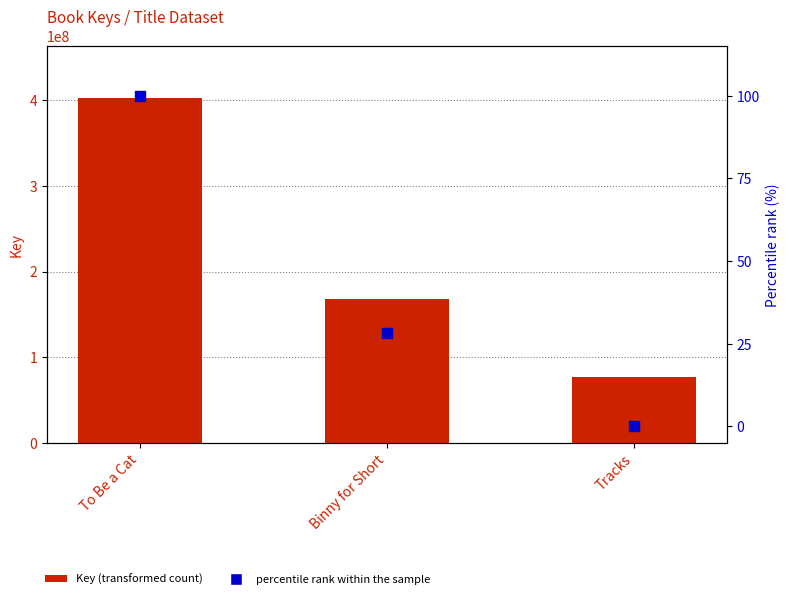

What are all the series names shown in the legend?

Key, Percentile rank within the sample